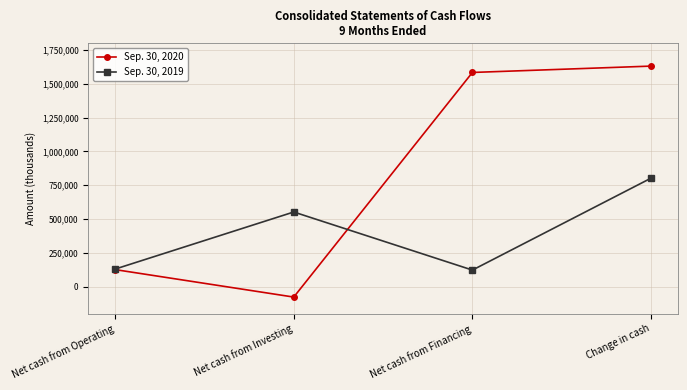

Which series has the largest total across all categories?

Sep. 30, 2020